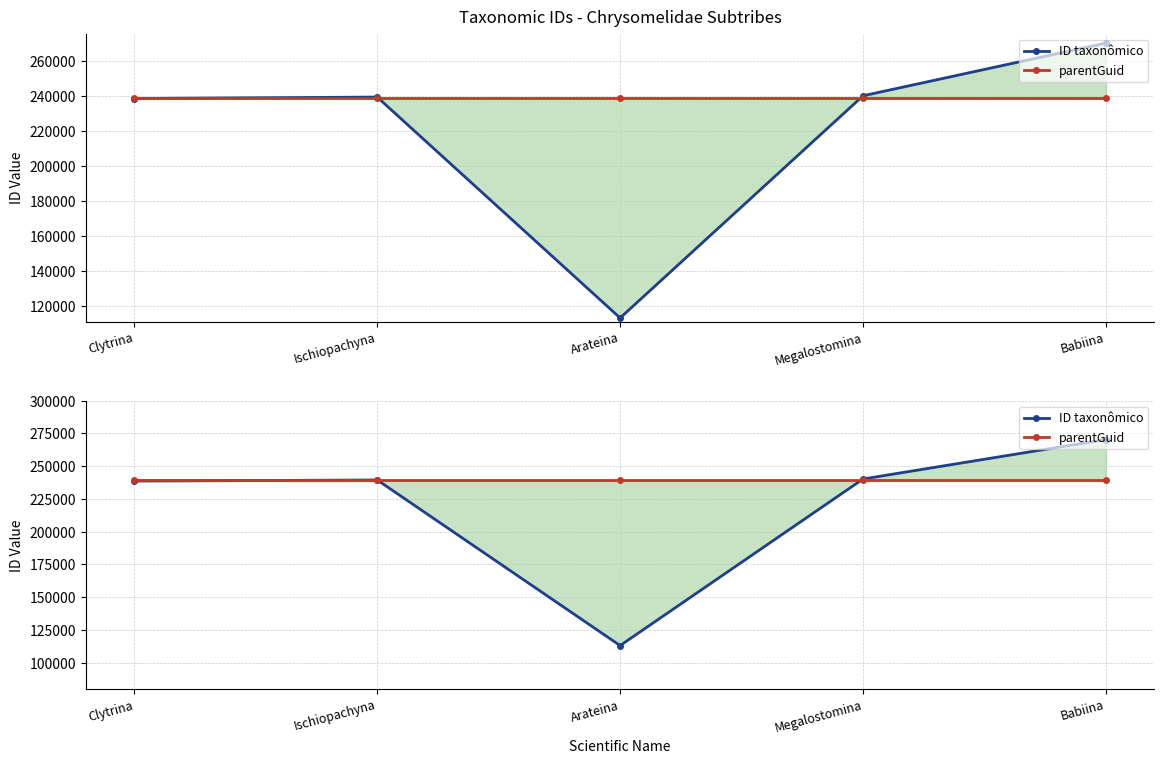

Reading left to right, list all the values displayed in this chart.

ID taxonômico: Clytrina=238677	Ischiopachyna=239477	Arateina=113107	Megalostomina=240226	Babiina=270375
parentGuid: Clytrina=239201	Ischiopachyna=239201	Arateina=239201	Megalostomina=239201	Babiina=239201